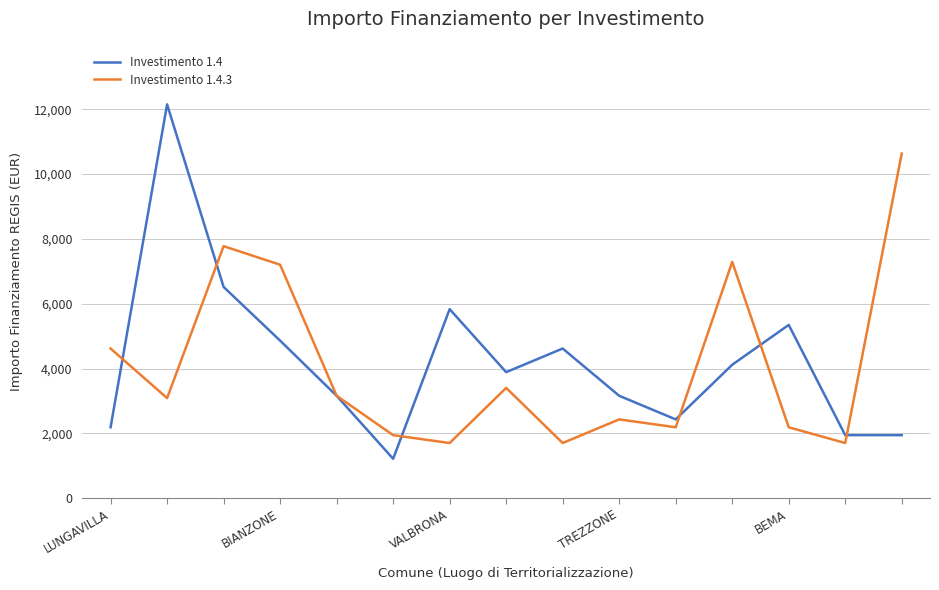

Does the chart have visible grid lines?

Yes